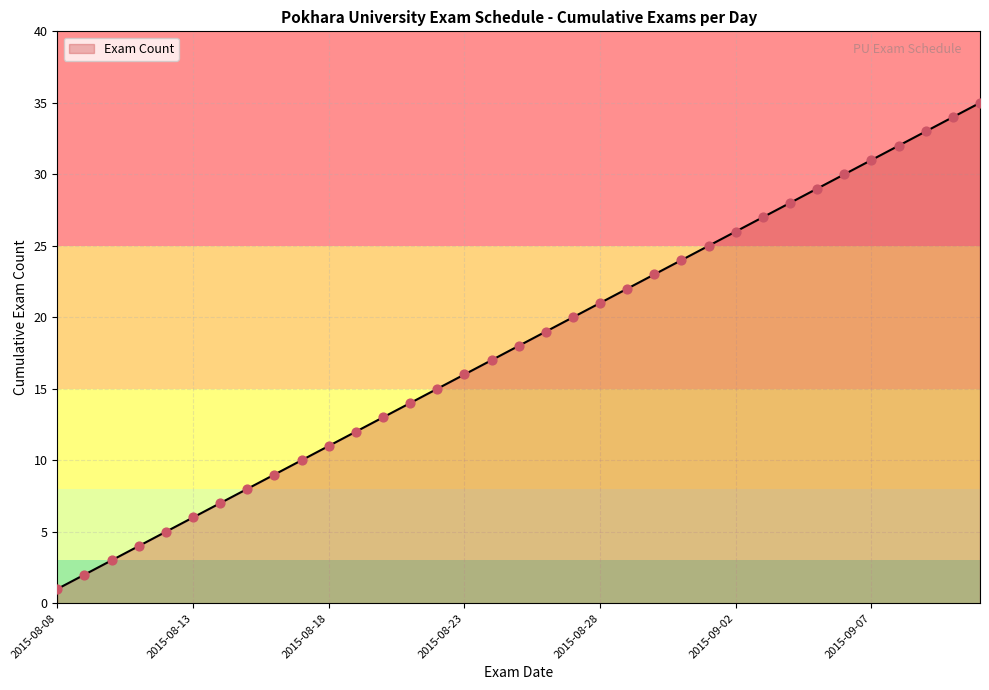

What is the greatest value displayed?

35